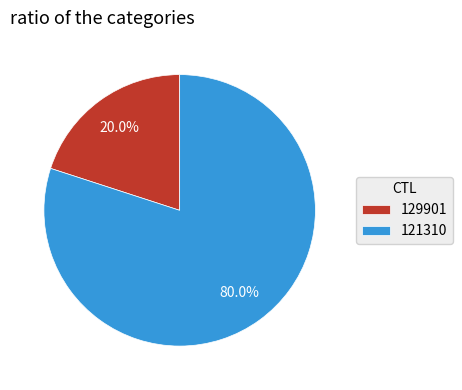

Approximately how many times larger is the value at 121310 compared to 129901?

4.0